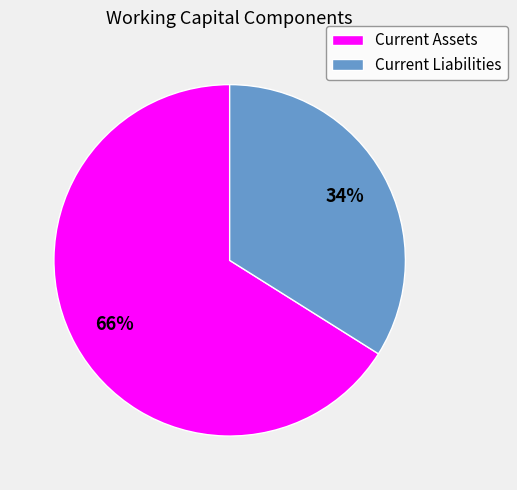

What is the smallest slice in the pie chart?

Current Liabilities